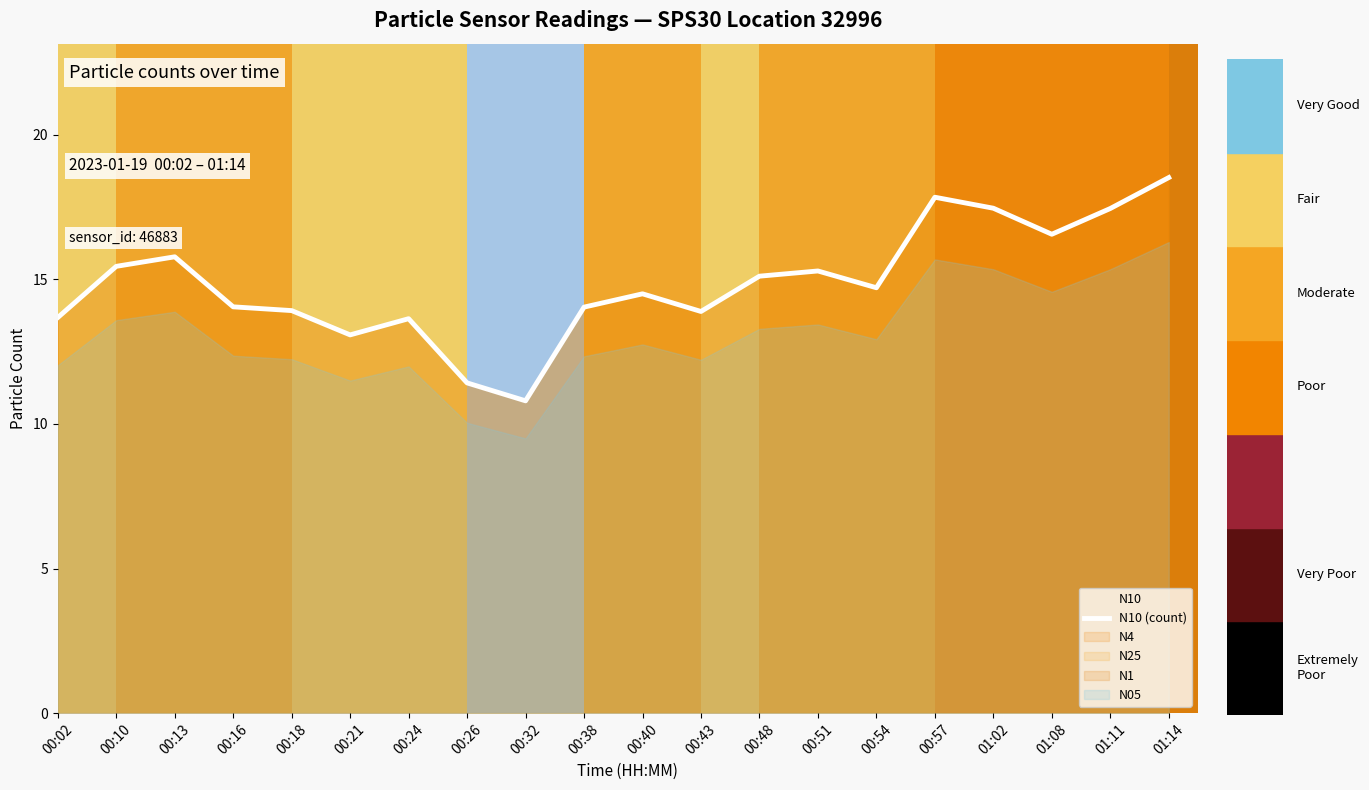

What is the value of the 12th point from the left?

13.9